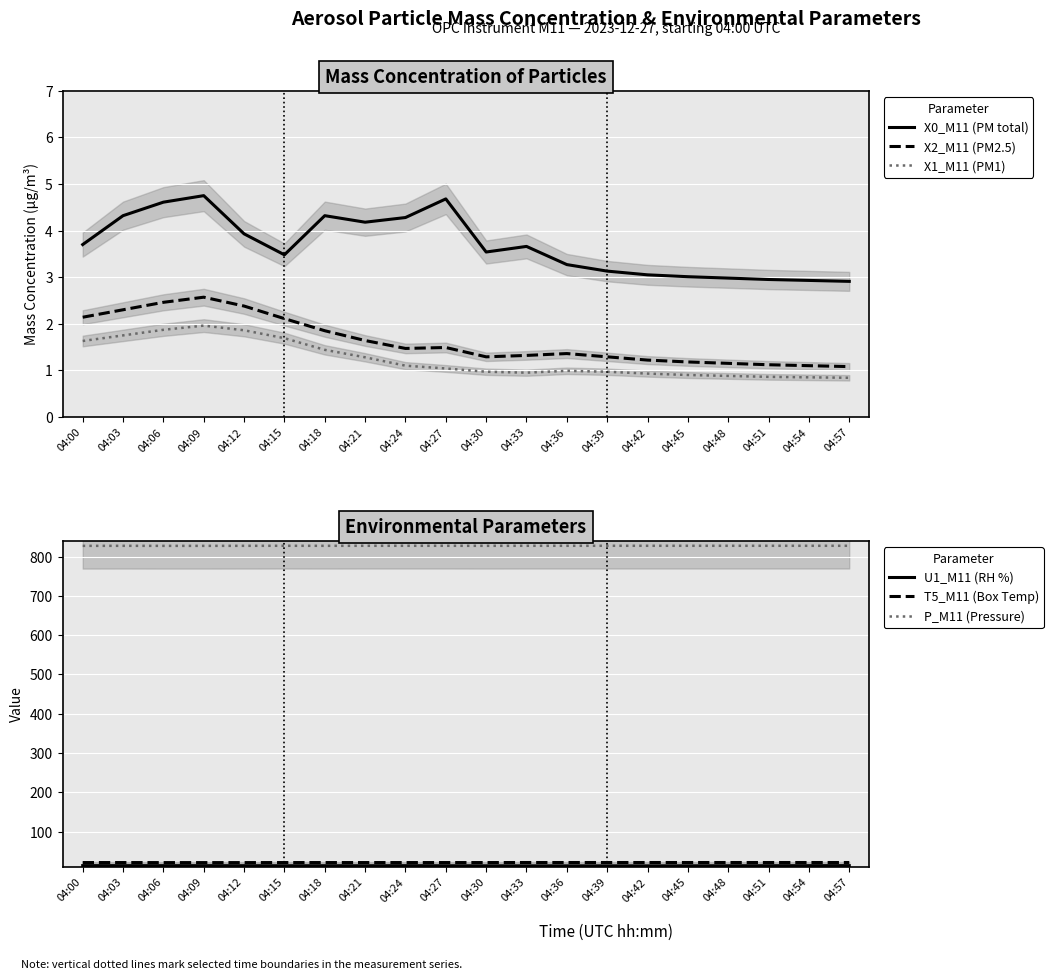

The P_M11 (Pressure) series shows 827.3 at 04:03. True or false?

True